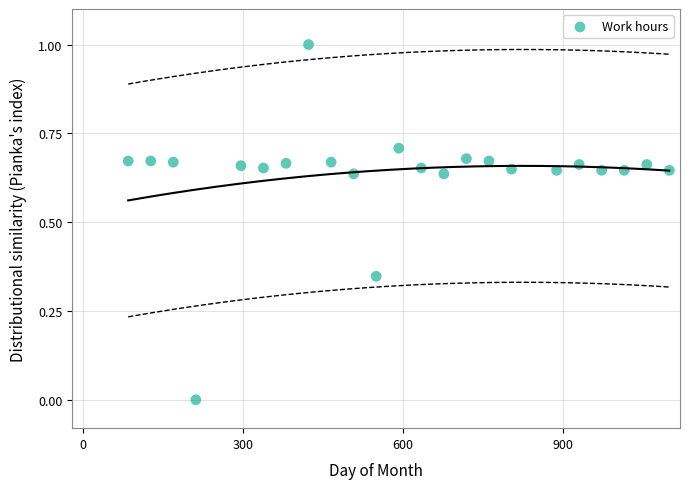

What is the range of X values (max minus min)?

1015.4